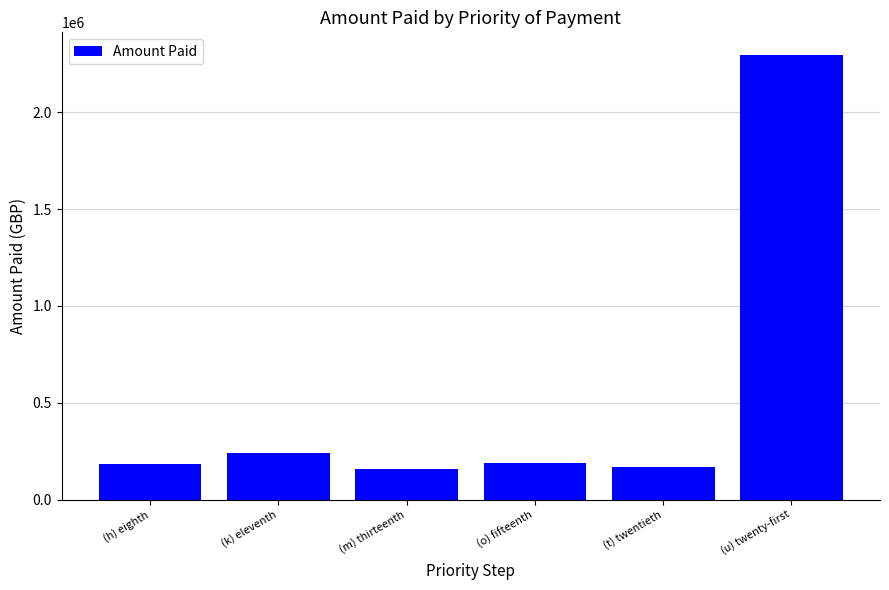

How many bars are there in total?

6